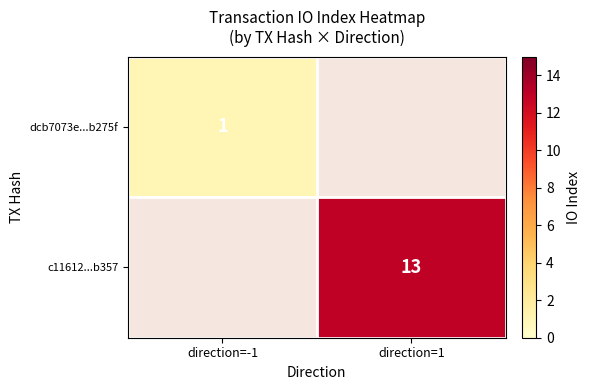

The c11612...b357 series shows 6 at direction=1. True or false?

False